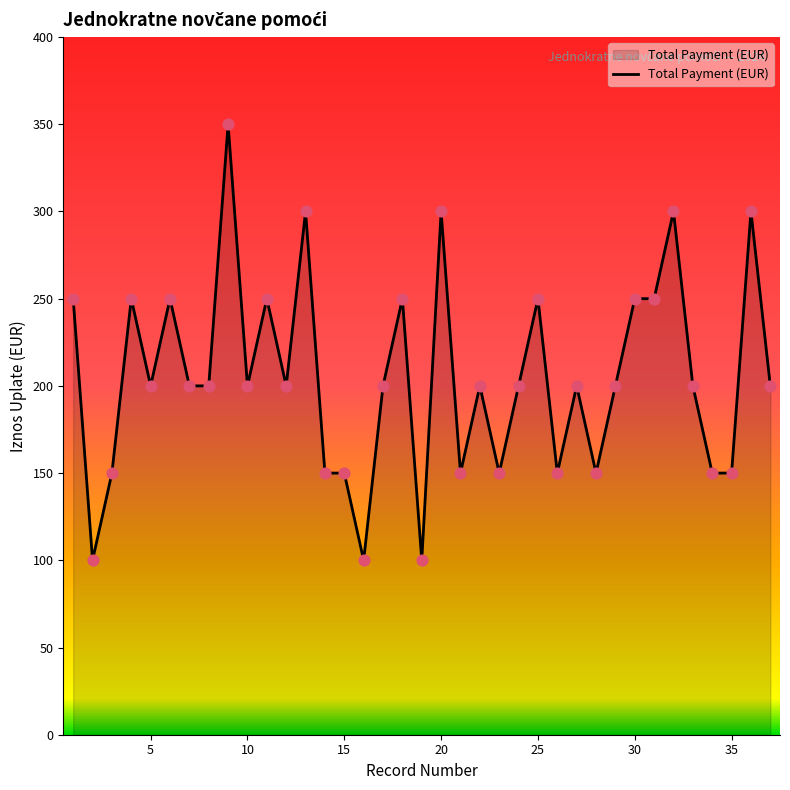

What is the smallest value displayed?

100